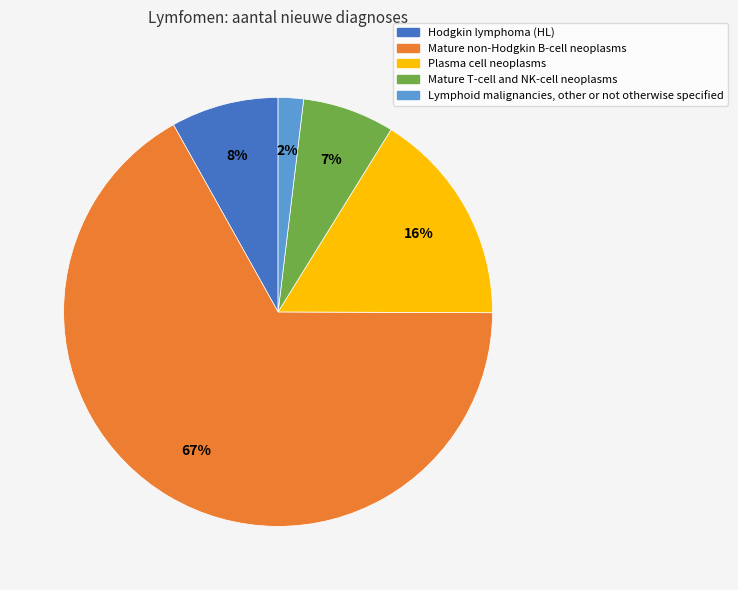

What is the largest slice in the pie chart?

Mature non-Hodgkin B-cell neoplasms